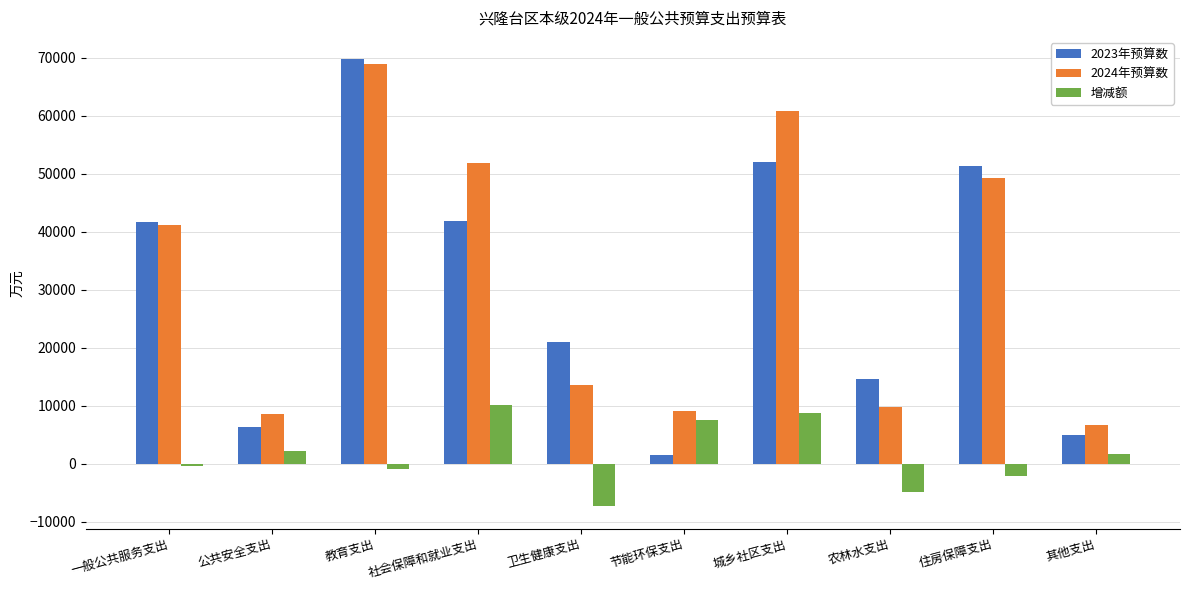

What position from the right is 节能环保支出?

5